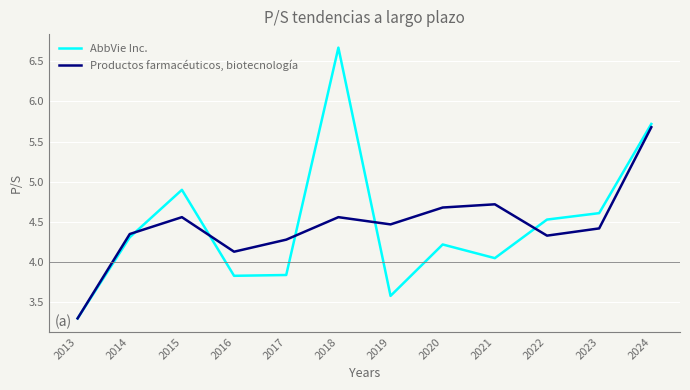

What is the difference between the Productos farmacéuticos, biotecnología values at 2016 and 2015?

0.4